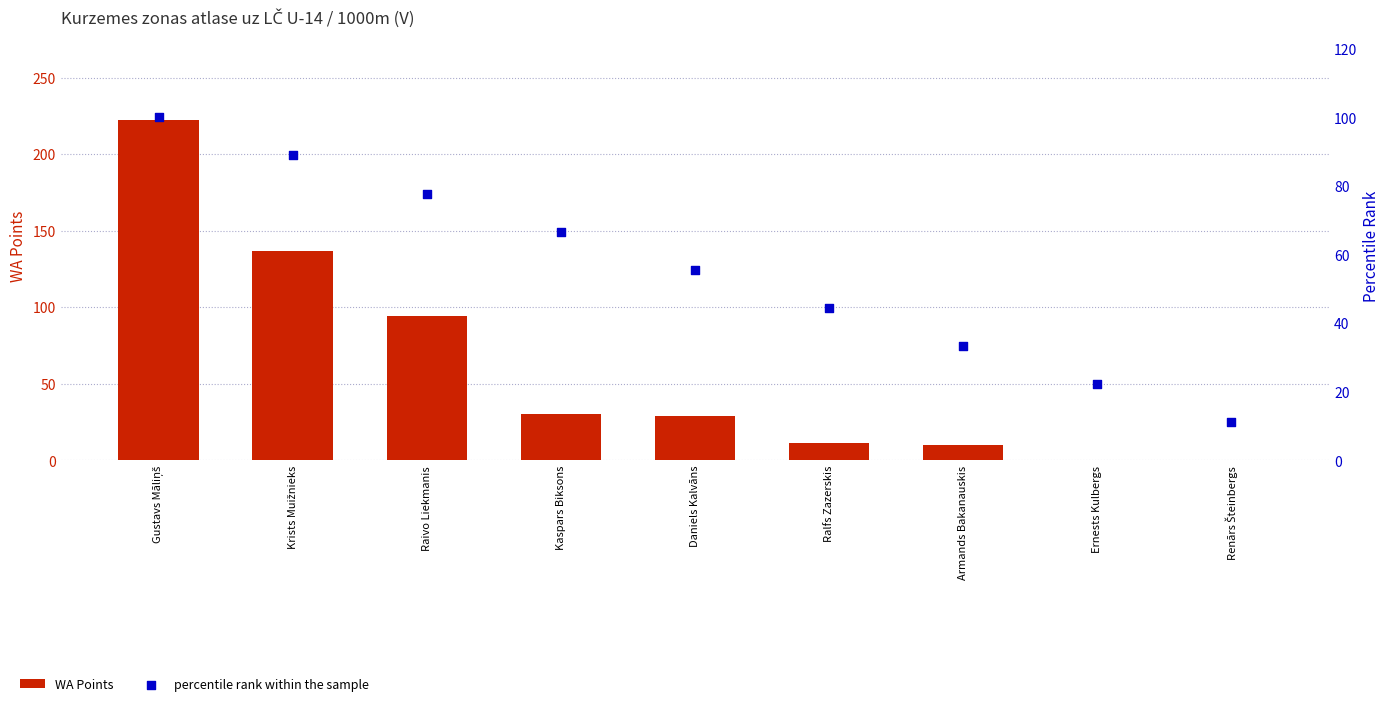

Which series has the widest spread of Y values?

WA Points